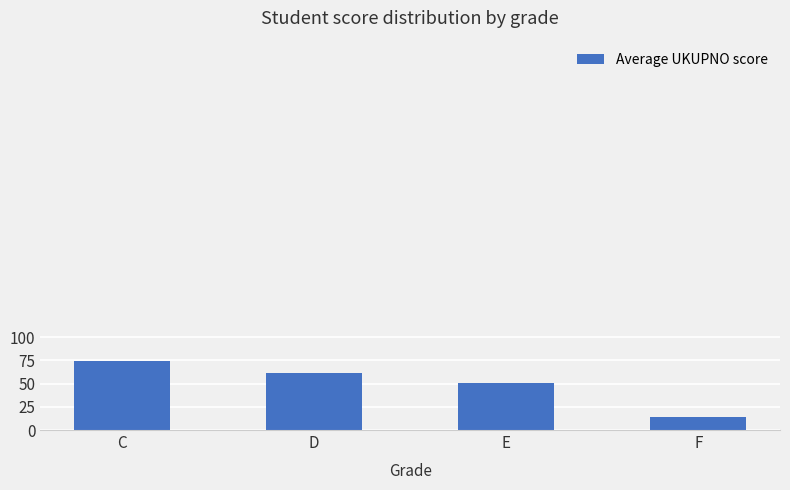

Rank the categories by value from highest to lowest.

C, D, E, F